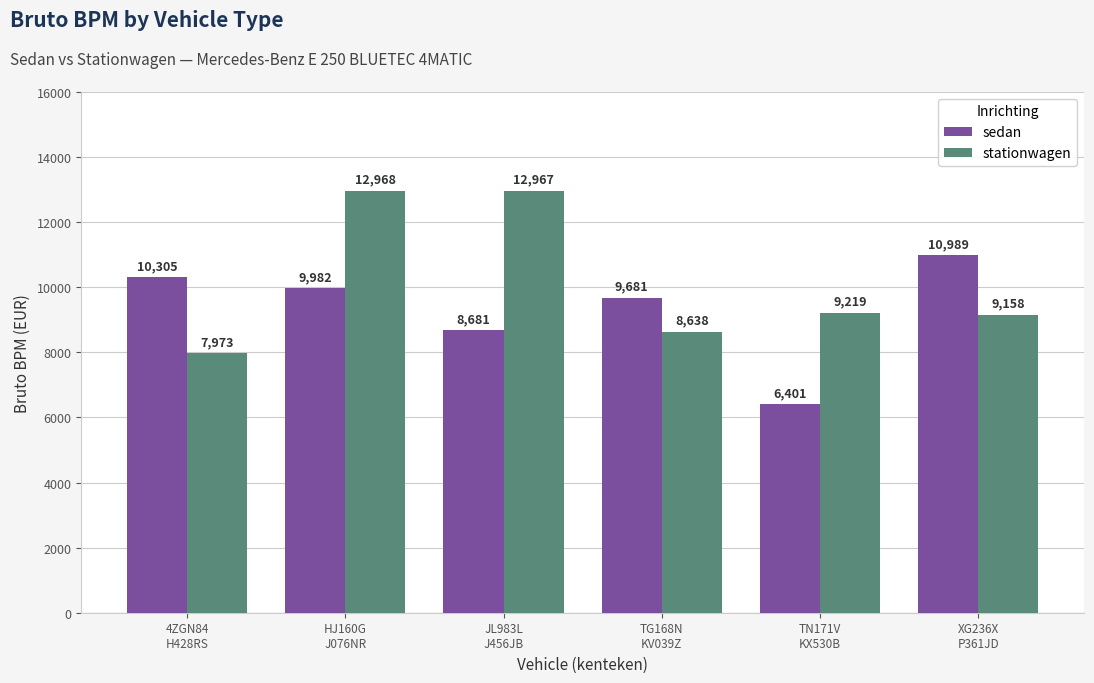

What is the label of the 4th bar from the right?

JL983L
J456JB